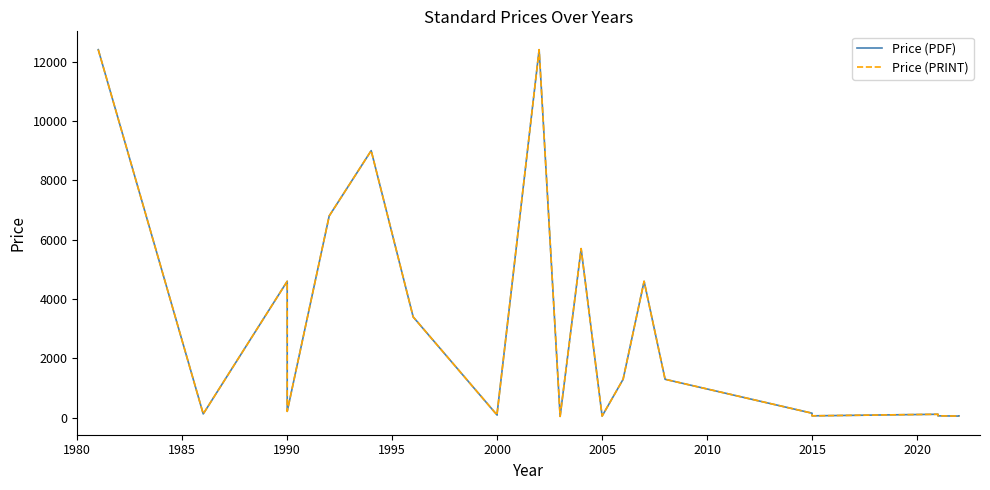

How many categories are shown in the chart?

23